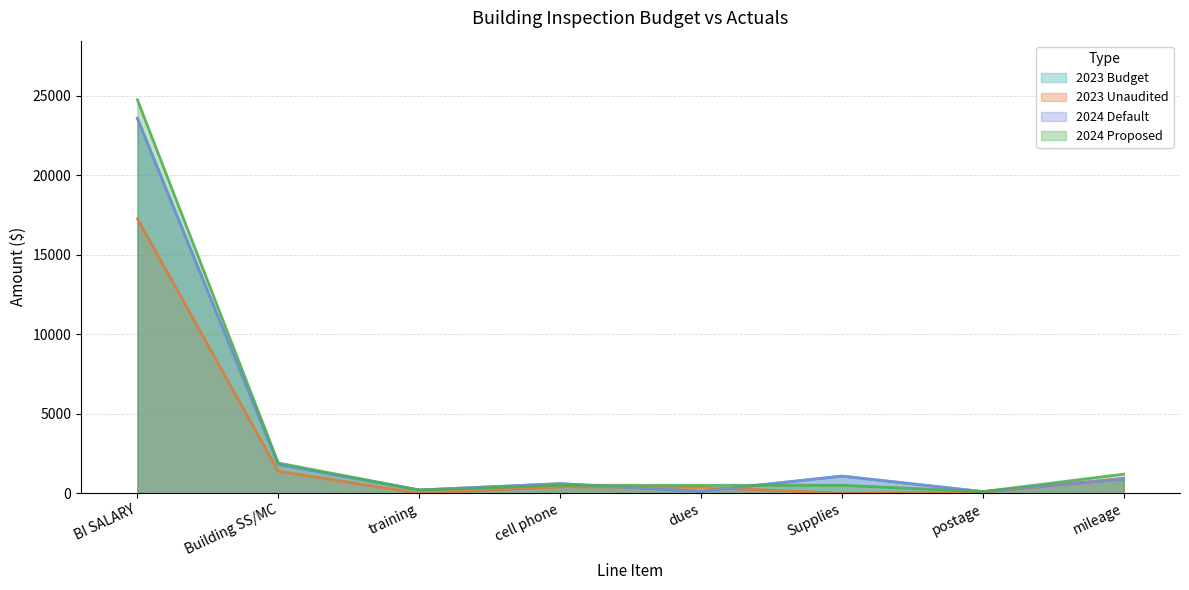

What is the difference between the maximum and minimum values in the 2023 Unaudited series?

17262.0